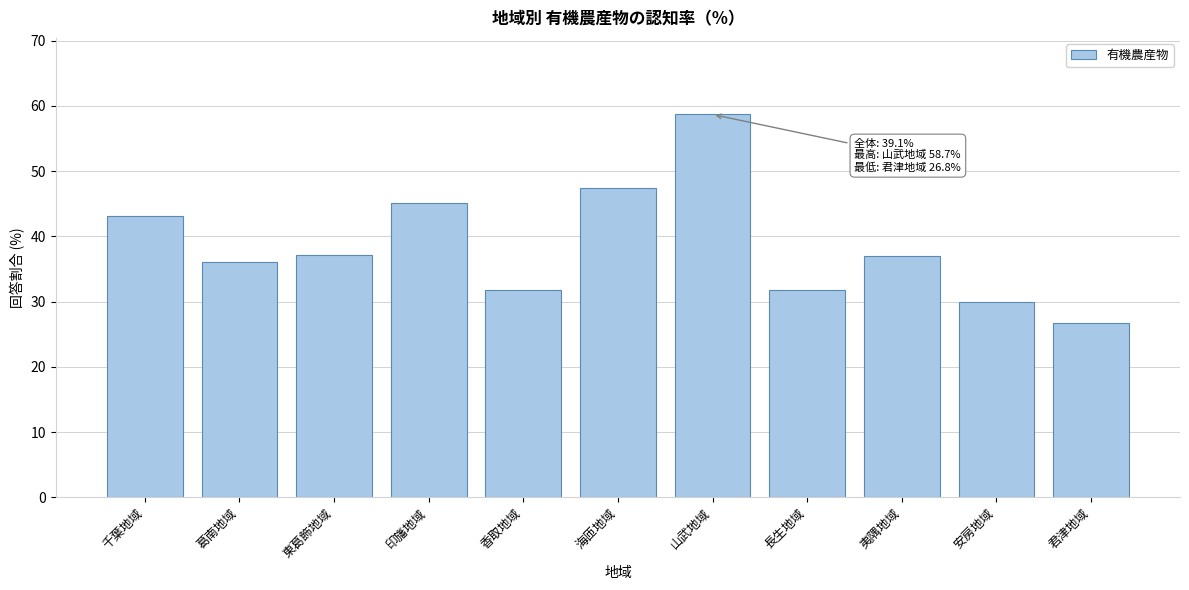

What is the label of the 9th bar from the right?

東葛飾地域